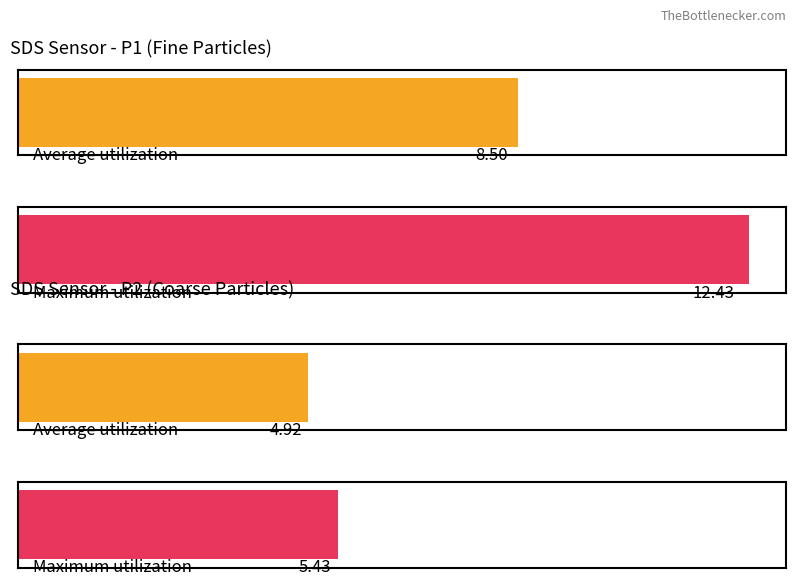

Are the bars grouped side by side (vs. stacked)?

Yes